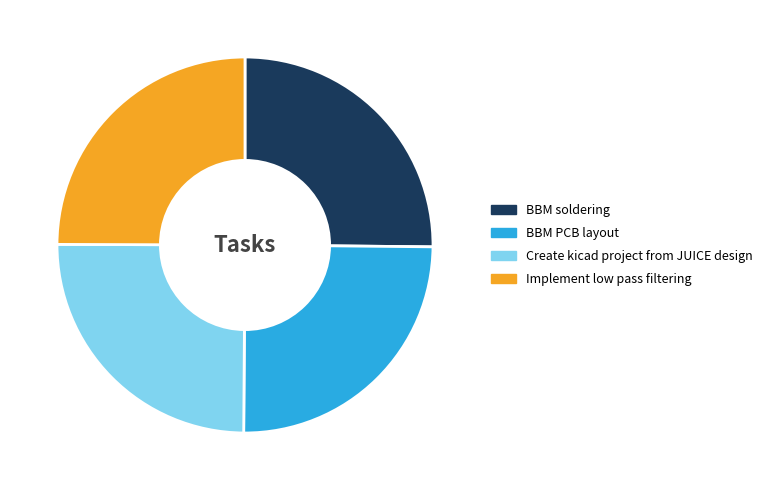

Count the number of slices in the pie.

4